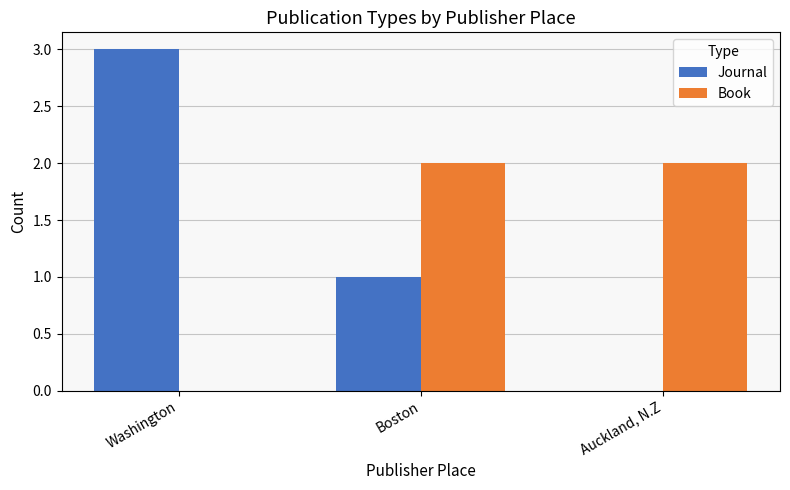

Are the bars horizontal?

No